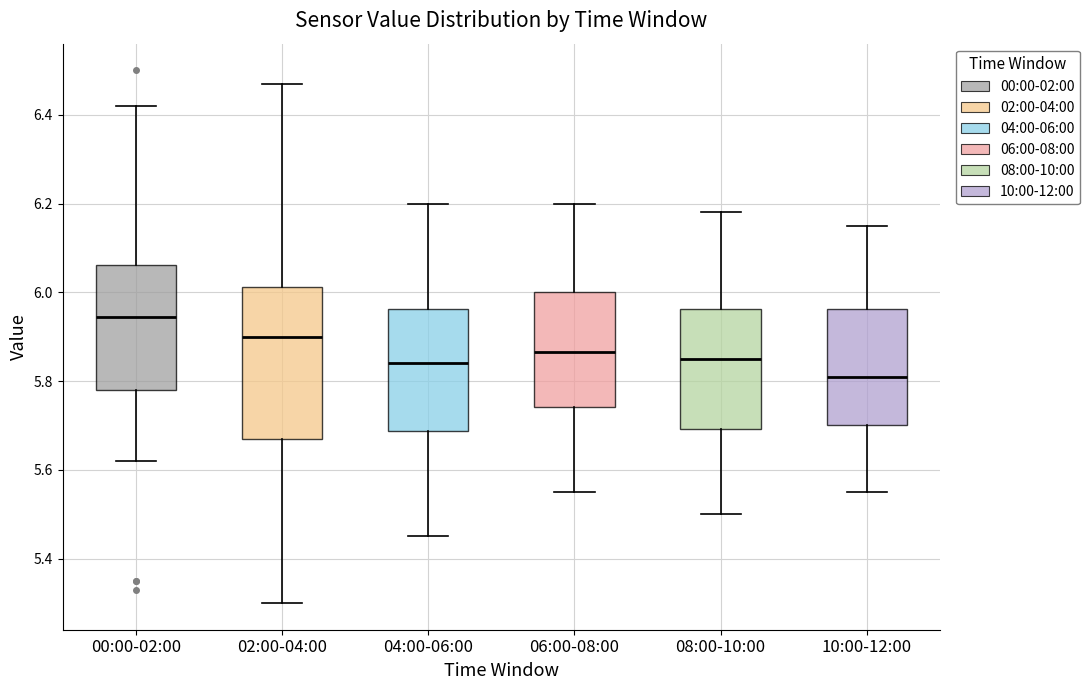

Which box has the lowest median line?

10:00-12:00